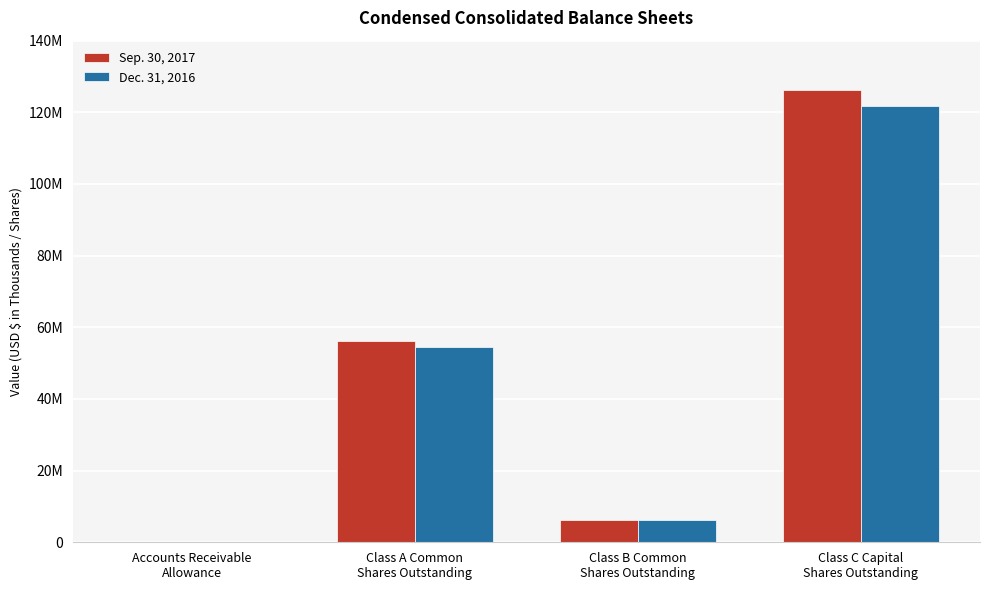

What is the label of the 2nd bar from the right?

Class B Common
Shares Outstanding